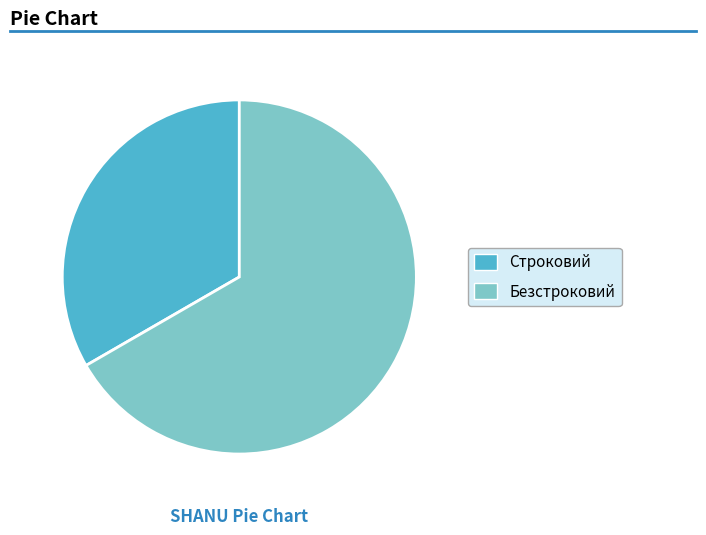

Is it true that Безстроковий is 75% of the pie?

False